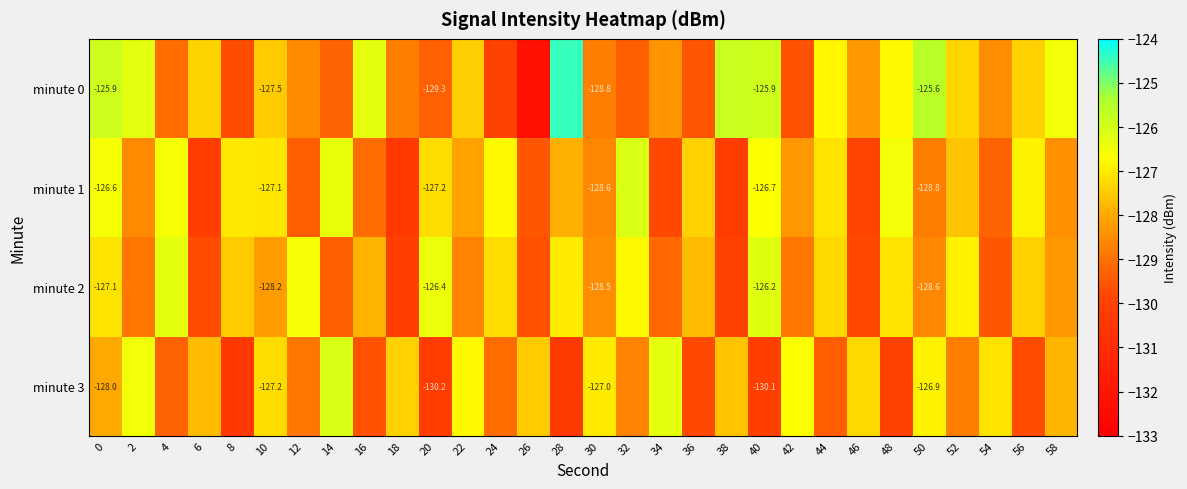

What is the difference between the highest and lowest values at 12?

2.8